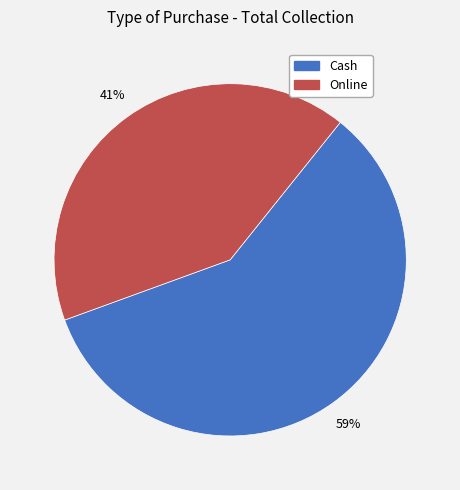

To the nearest percent, what is the combined percentage of Cash and Online?

100%